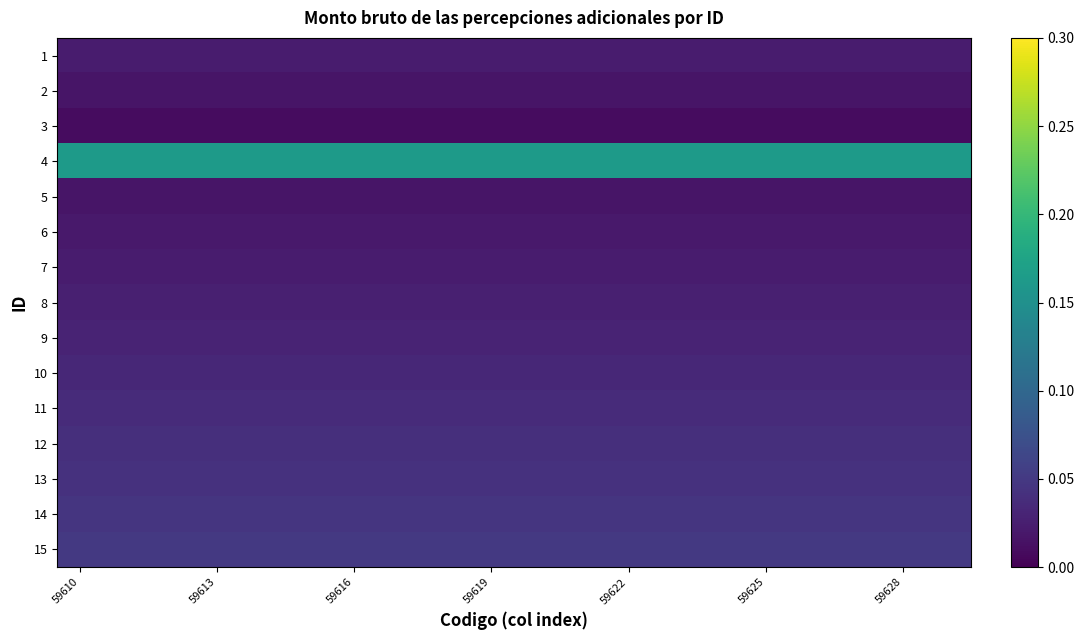

Which category has the lowest value across all series?

59610